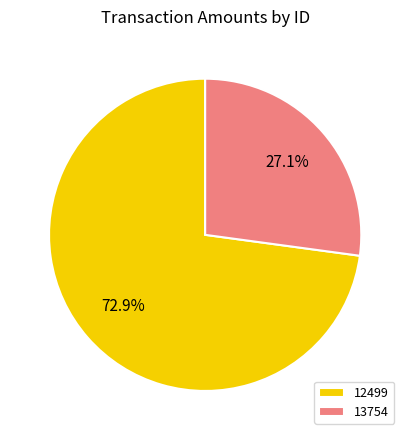

Rank the categories by value from lowest to highest.

13754, 12499